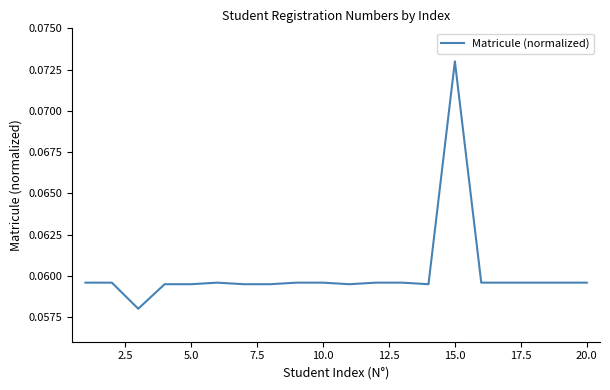

How many lines are shown in the chart?

1